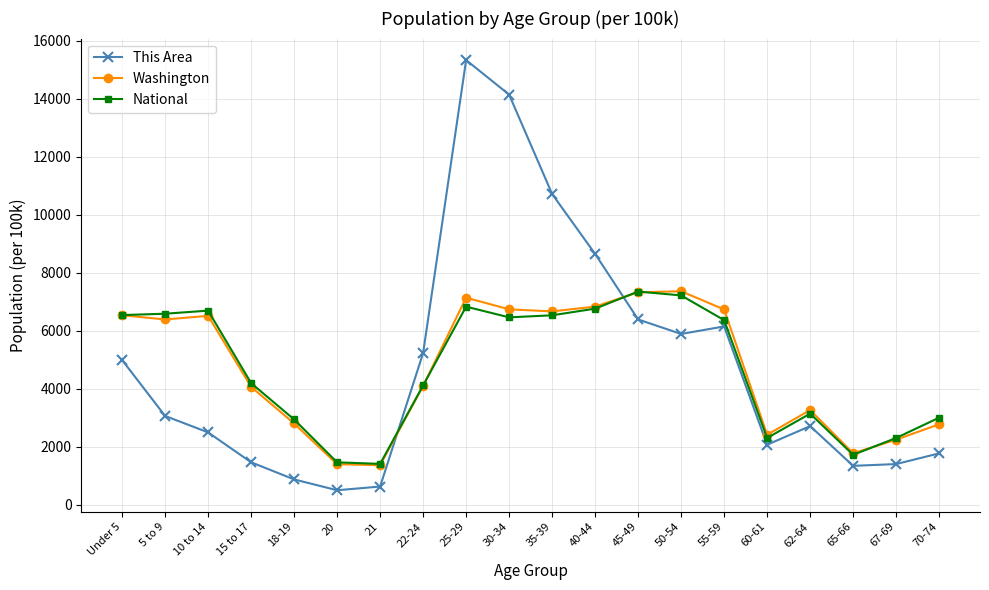

Where is This Area nearest to the value 7920?

40-44